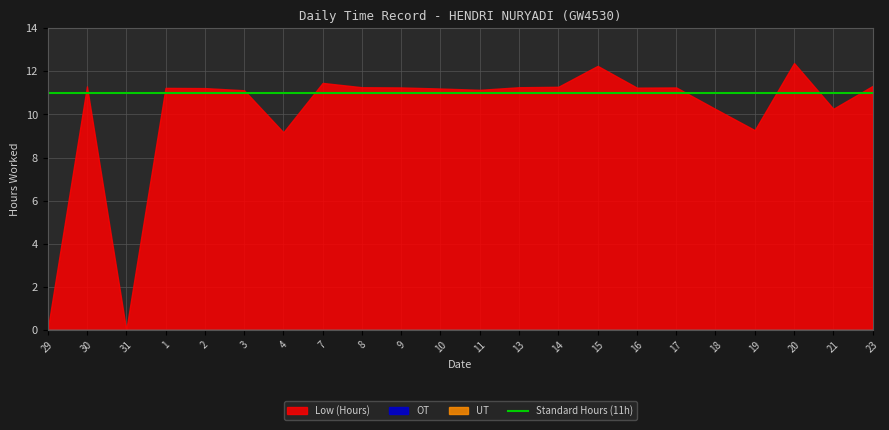

True or false: Low (Hours) and UT cross at least once.

False